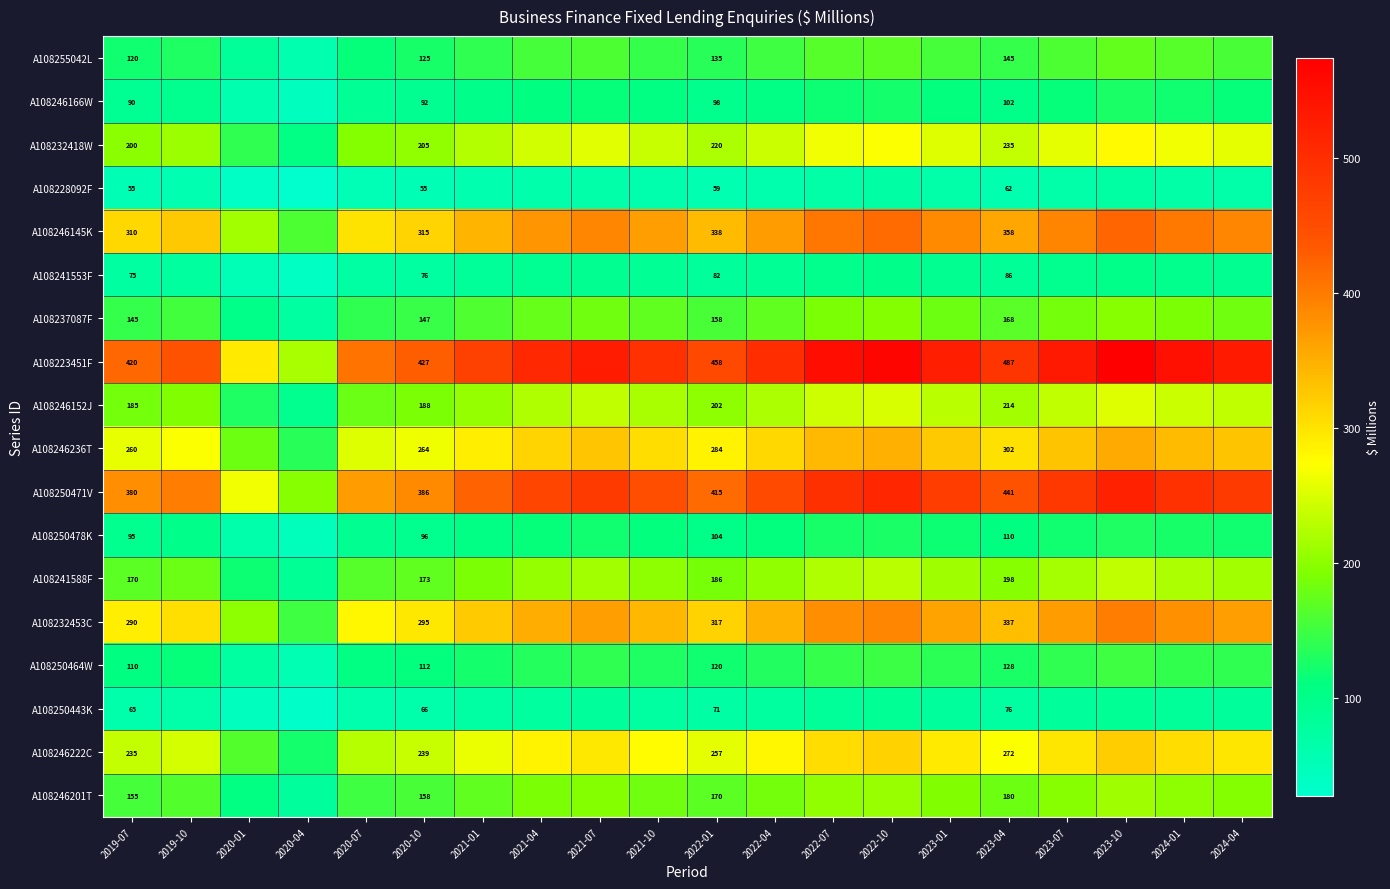

At 2023-04, list the series in order from smallest to largest.

A108228092F, A108250443K, A108241553F, A108246166W, A108250478K, A108250464W, A108255042L, A108237087F, A108246201T, A108241588F, A108246152J, A108232418W, A108246222C, A108246236T, A108232453C, A108246145K, A108250471V, A108223451F